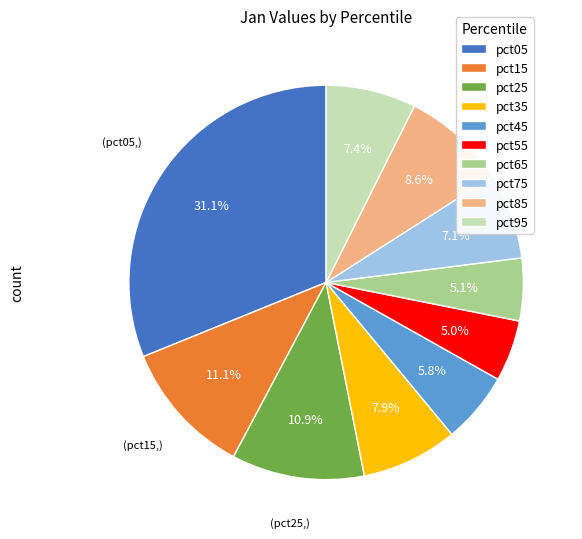

What is the total percentage of pct15 and pct25?

22.0%